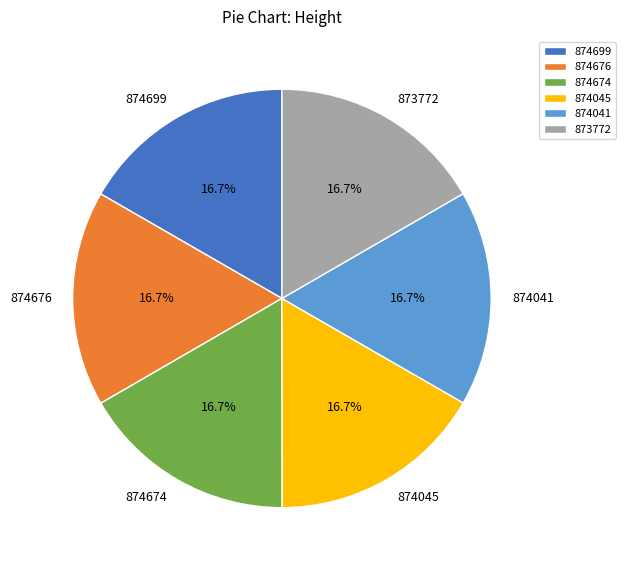

What is the ratio of the value at 874676 to the value at 874699?

1.0